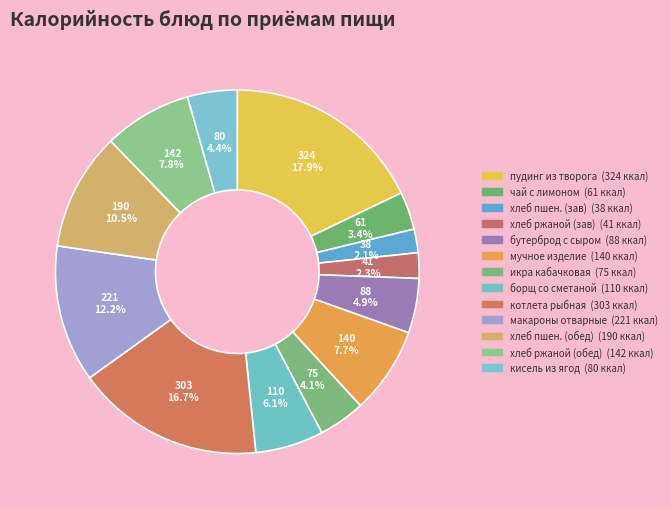

Rank the categories by value from lowest to highest.

хлеб пшеничный (завтрак), хлеб ржаной (завтрак), чай с лимоном, икра кабачковая, кисель из свежих ягод, бутерброд с сыром, борщ со сметаной и мясом, мучное изделие, хлеб ржаной (обед), хлеб пшеничный (обед), макаронные изделия отварные, котлета рыбная Лада с маслом, пудинг из творога с молоком сгущенным